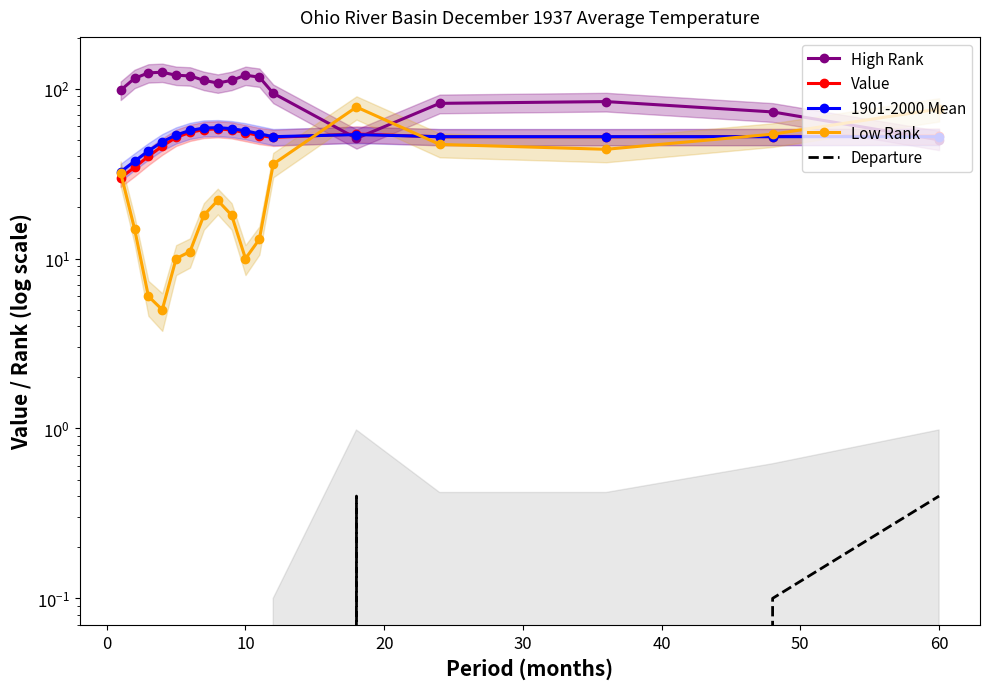

What is the value of the Low Rank point at the 9th from the left?

18.0